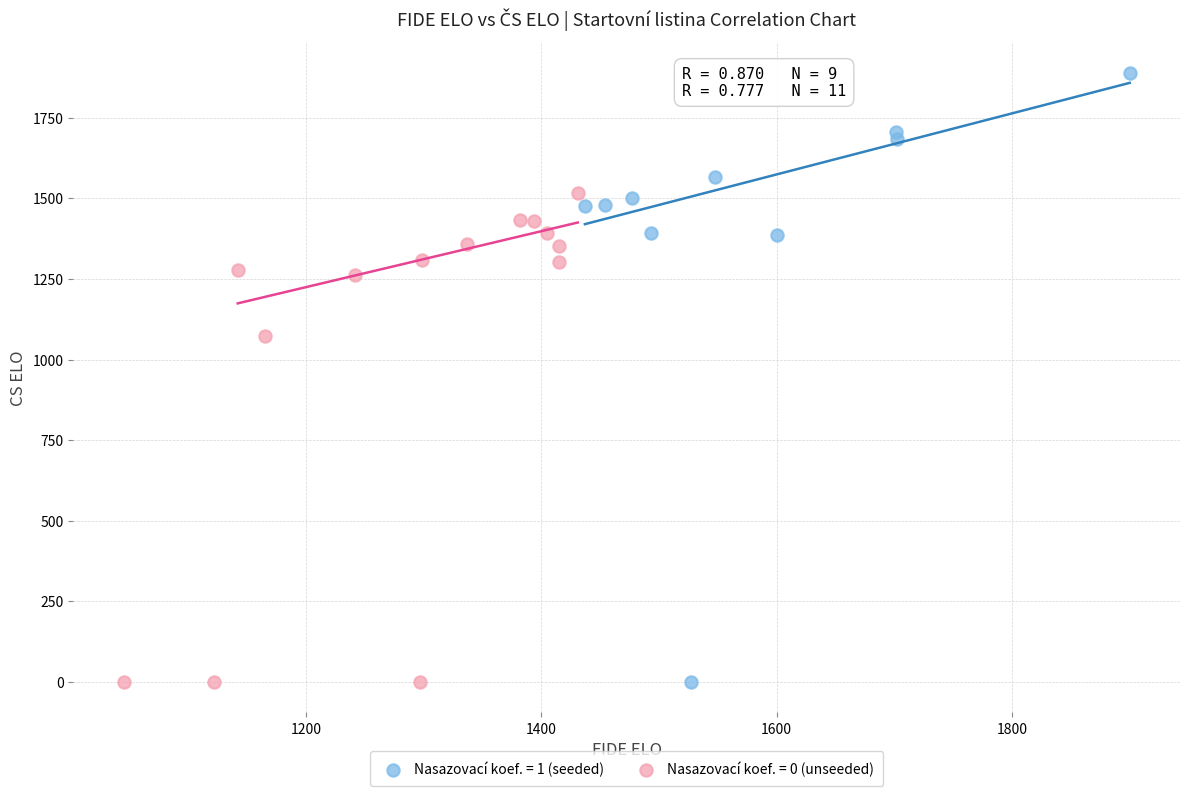

Which series contains the highest Y value?

Nasazovací koef. = 1 (seeded)